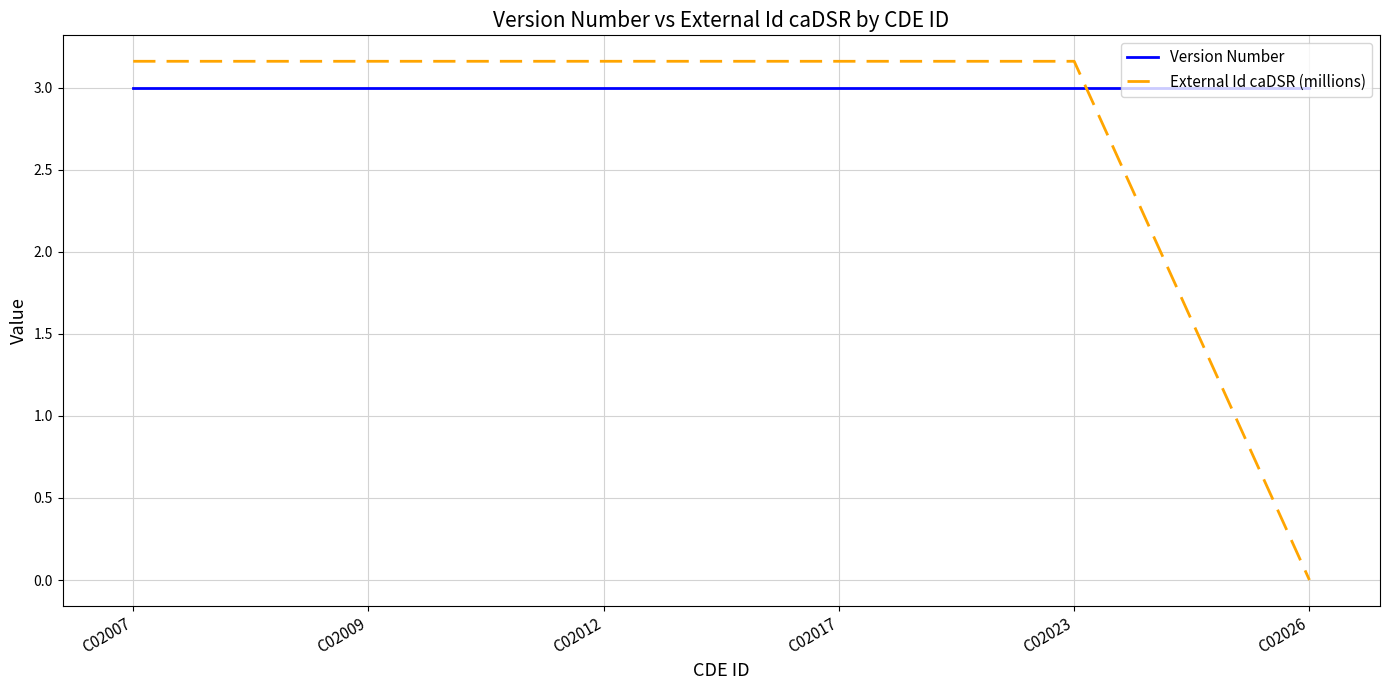

Between which two adjacent categories do Version Number and External Id caDSR (millions) first intersect?

C02023 and C02026